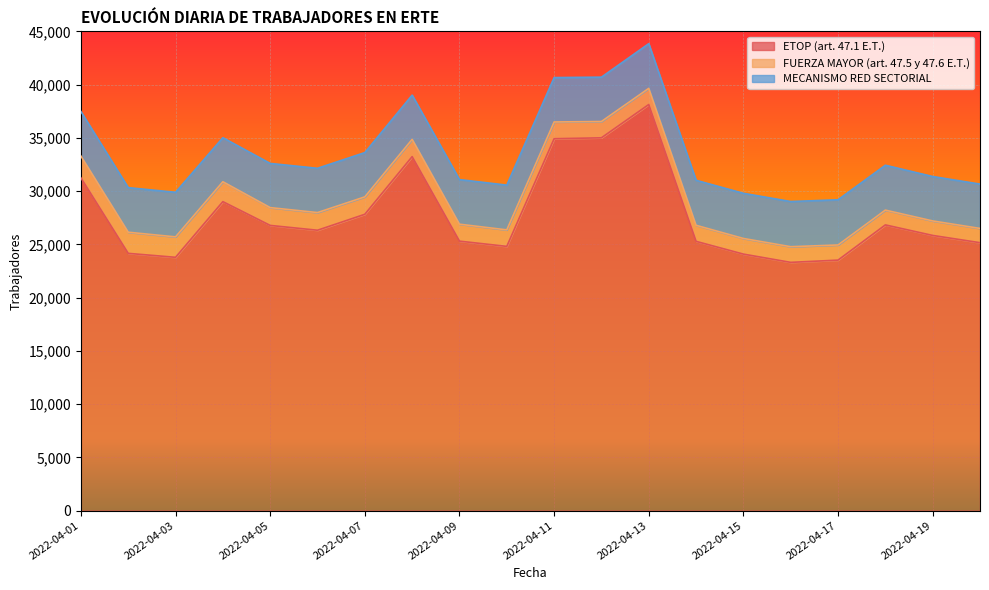

Rank the series by their maximum value, from highest to lowest.

ETOP (art. 47.1 E.T.), MECANISMO RED SECTORIAL, FUERZA MAYOR (art. 47.5 y 47.6 E.T.)